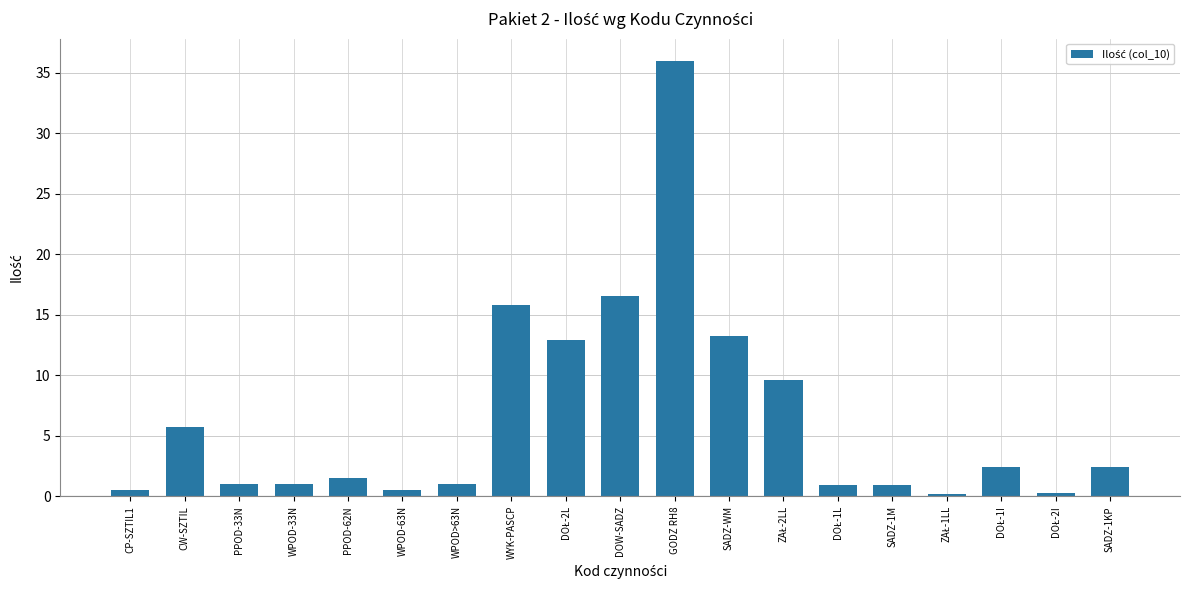

Between PPOD-62N and DOW-SADZ, which is larger?

DOW-SADZ